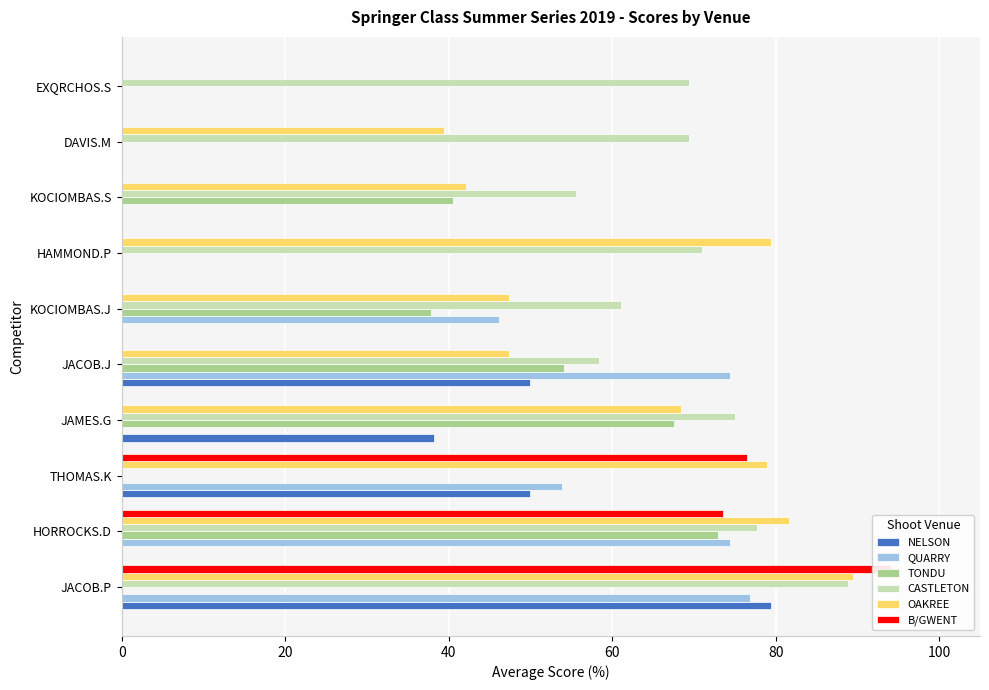

Which series has the largest range (max minus min)?

B/GWENT